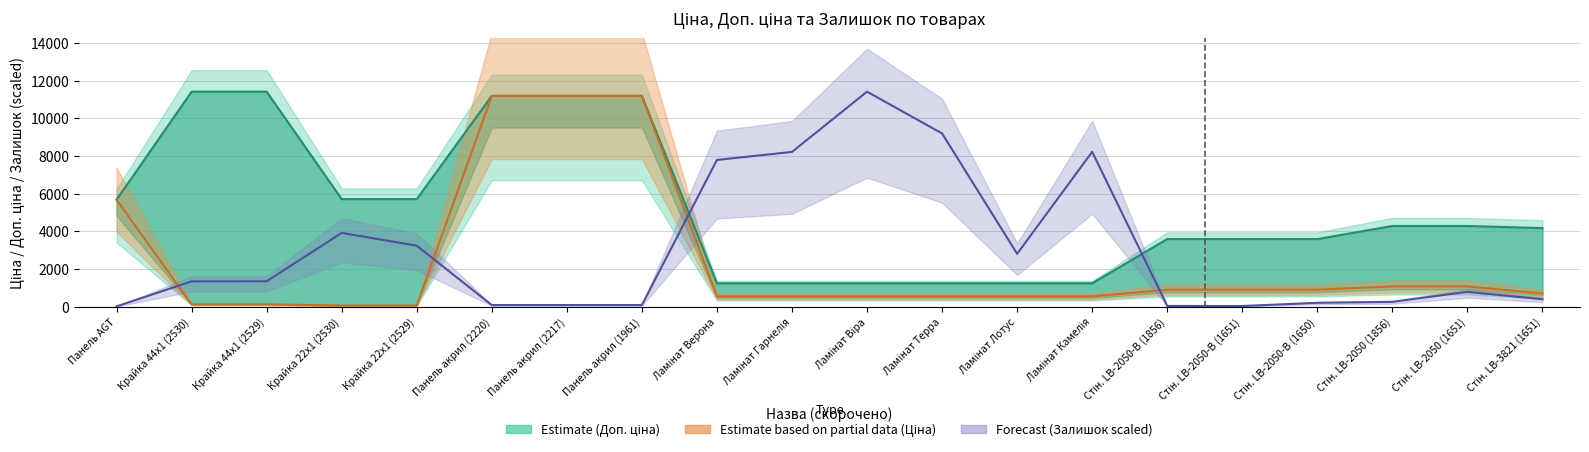

What is the difference between the highest and lowest values at Ламінат Верона?

7246.6